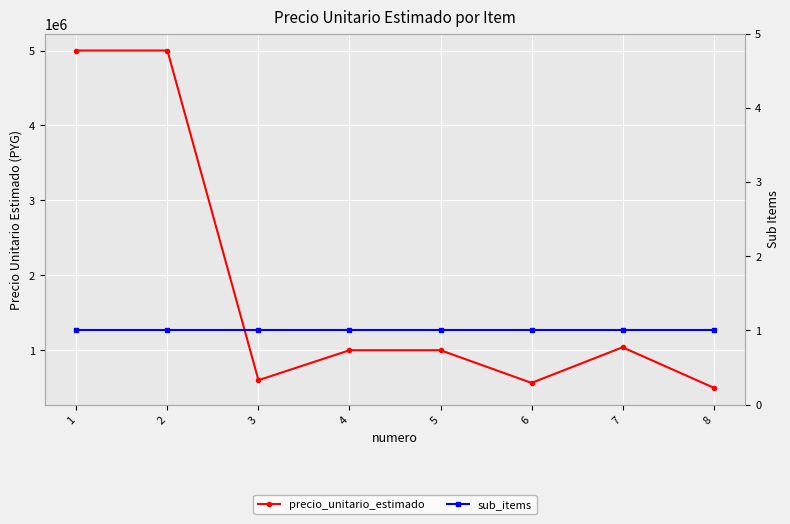

True or false: precio_unitario_estimado has more than 2 points higher than both neighbors.

False